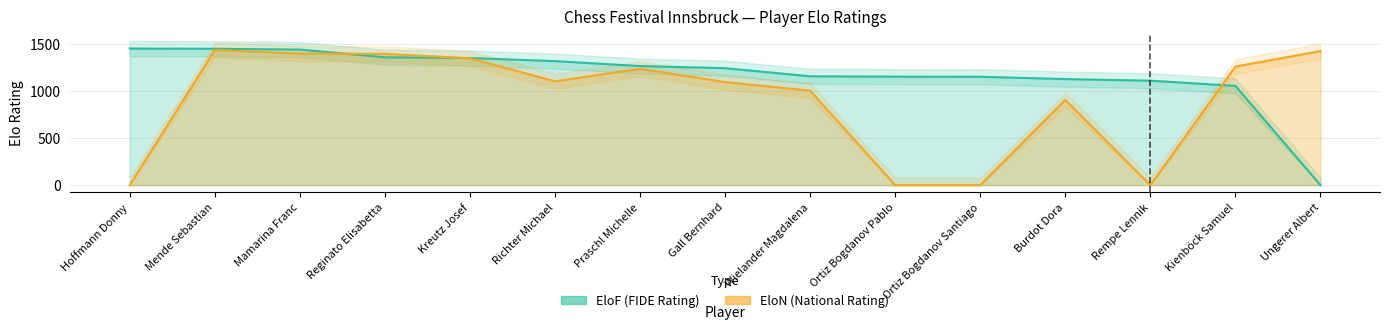

How many lines are shown in the chart?

2